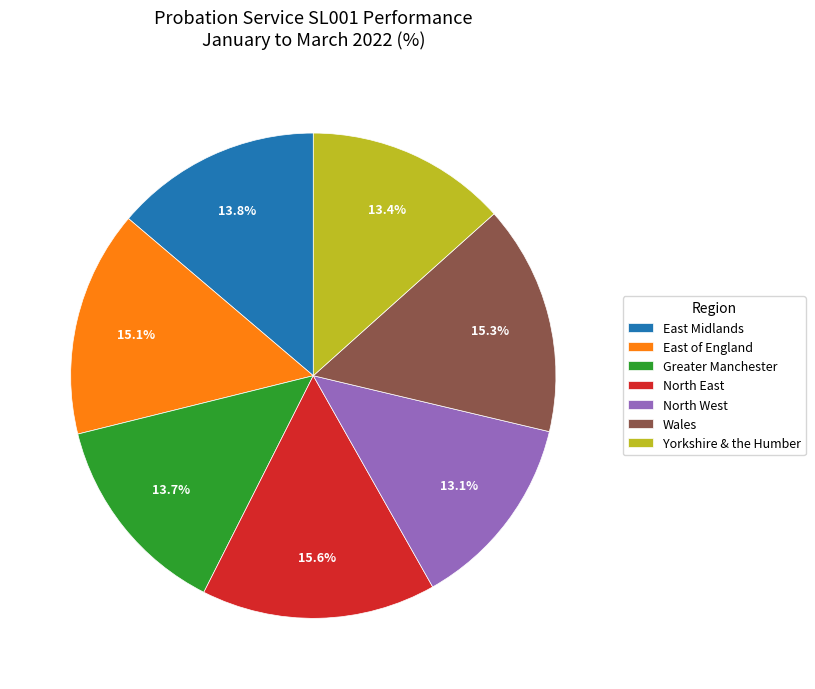

Is it true that Yorkshire & the Humber is 13% of the pie?

True